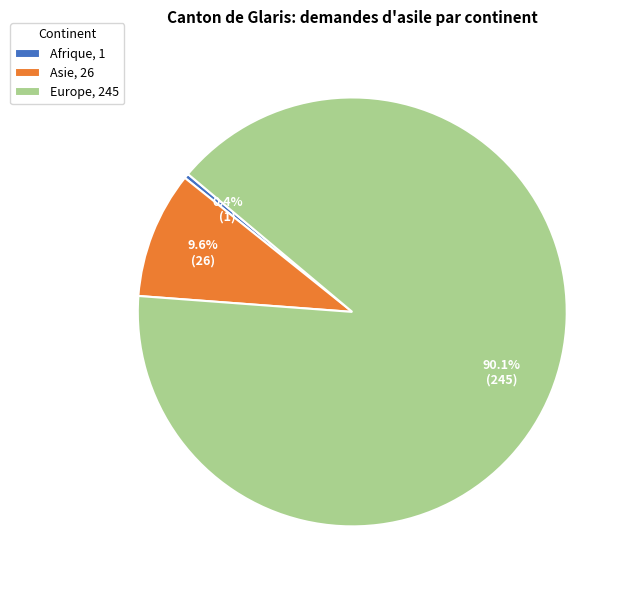

To the nearest percent, what percentage of the pie is Asie?

10%